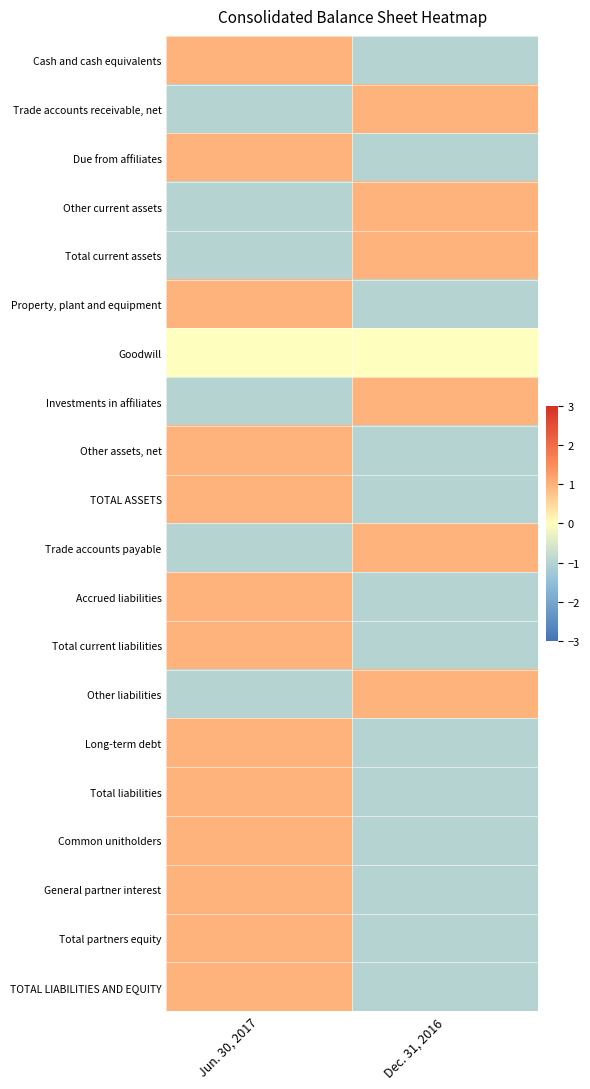

How many data points does each series have?

2